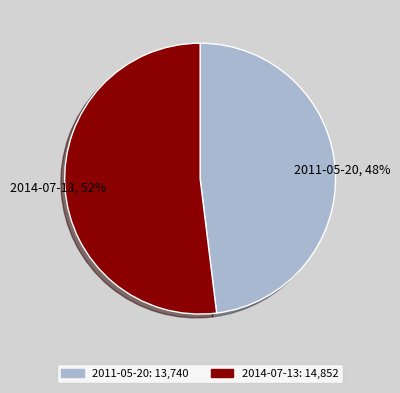

To the nearest percent, what is the difference between the 2014-07-13 and 2011-05-20 slice percentages?

4%